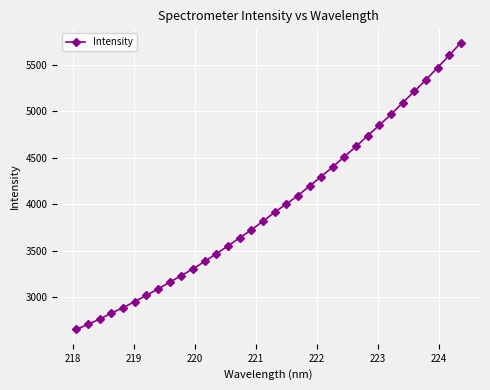

What is the sum of all values?

135284.4